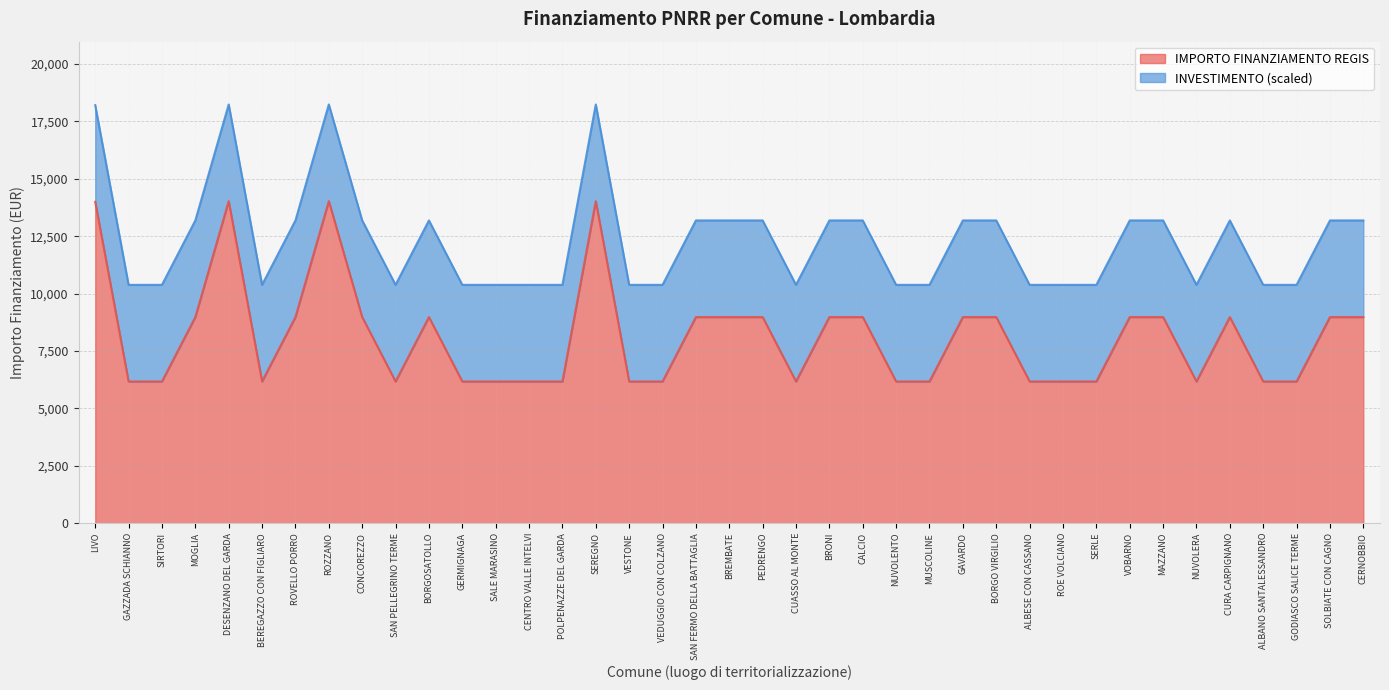

Rank the categories by value from highest to lowest.

DESENZANO DEL GARDA, ROZZANO, SEREGNO, LIVO, MOGLIA, ROVELLO PORRO, CONCOREZZO, BORGOSATOLLO, SAN FERMO DELLA BATTAGLIA, BREMBATE, PEDRENGO, BRONI, CALCIO, GAVARDO, BORGO VIRGILIO, VOBARNO, MAZZANO, CURA CARPIGNANO, SOLBIATE CON CAGNO, CERNOBBIO, GAZZADA SCHIANNO, SIRTORI, BEREGAZZO CON FIGLIARO, SAN PELLEGRINO TERME, GERMIGNAGA, SALE MARASINO, CENTRO VALLE INTELVI, POLPENAZZE DEL GARDA, VESTONE, VEDUGGIO CON COLZANO, CUASSO AL MONTE, NUVOLENTO, MUSCOLINE, ALBESE CON CASSANO, ROE VOLCIANO, SERLE, NUVOLERA, ALBANO SANTALESSANDRO, GODIASCO SALICE TERME